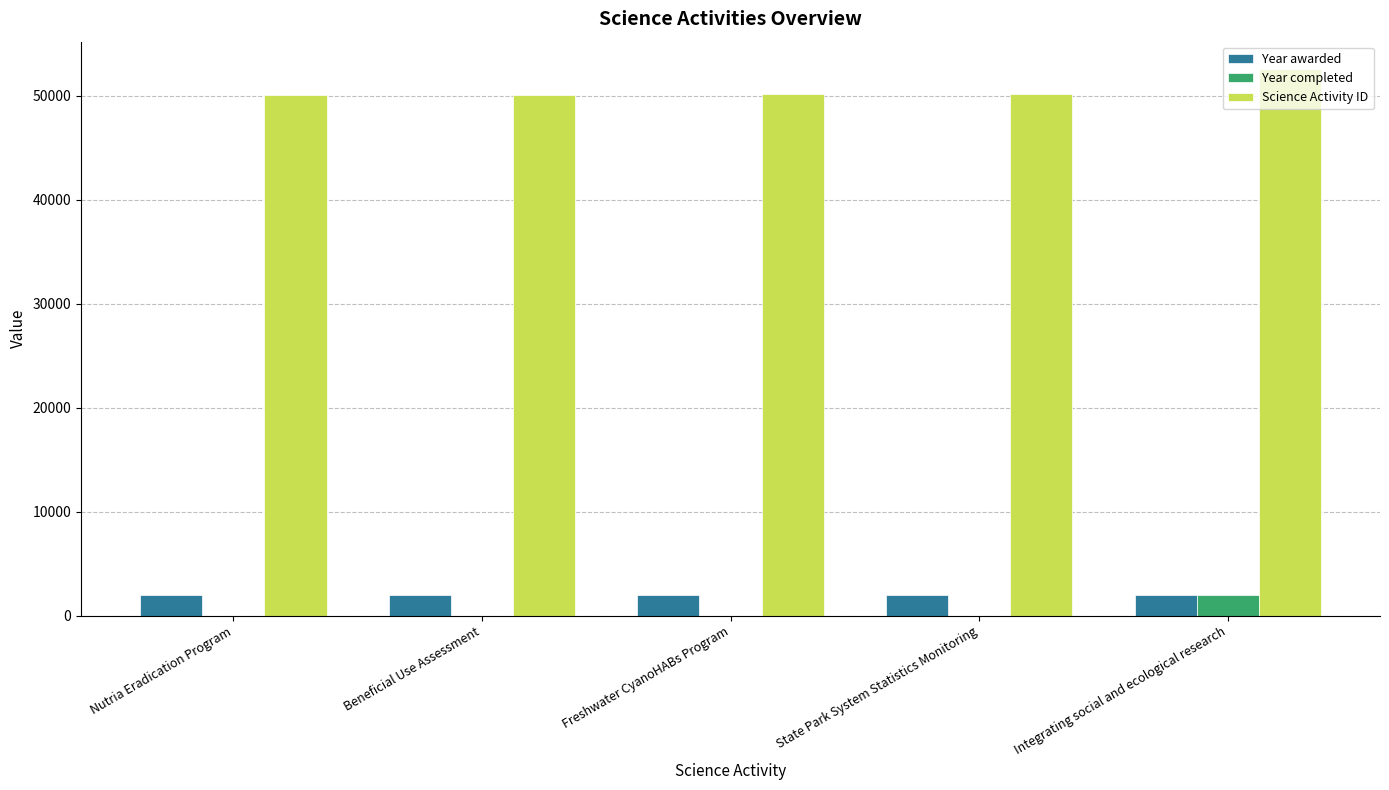

Count the number of categories in the chart.

5